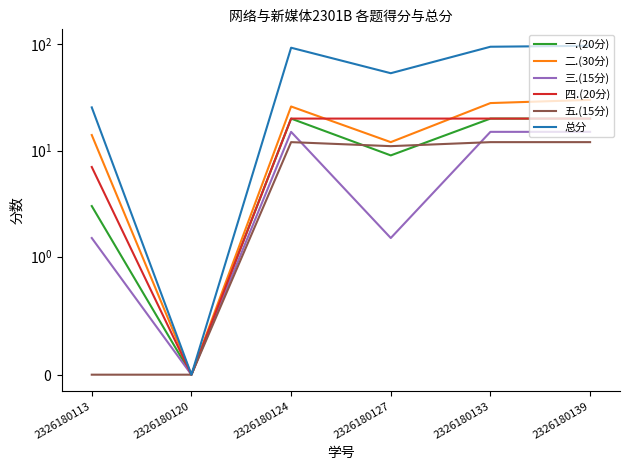

How many distinct data groups are displayed?

6